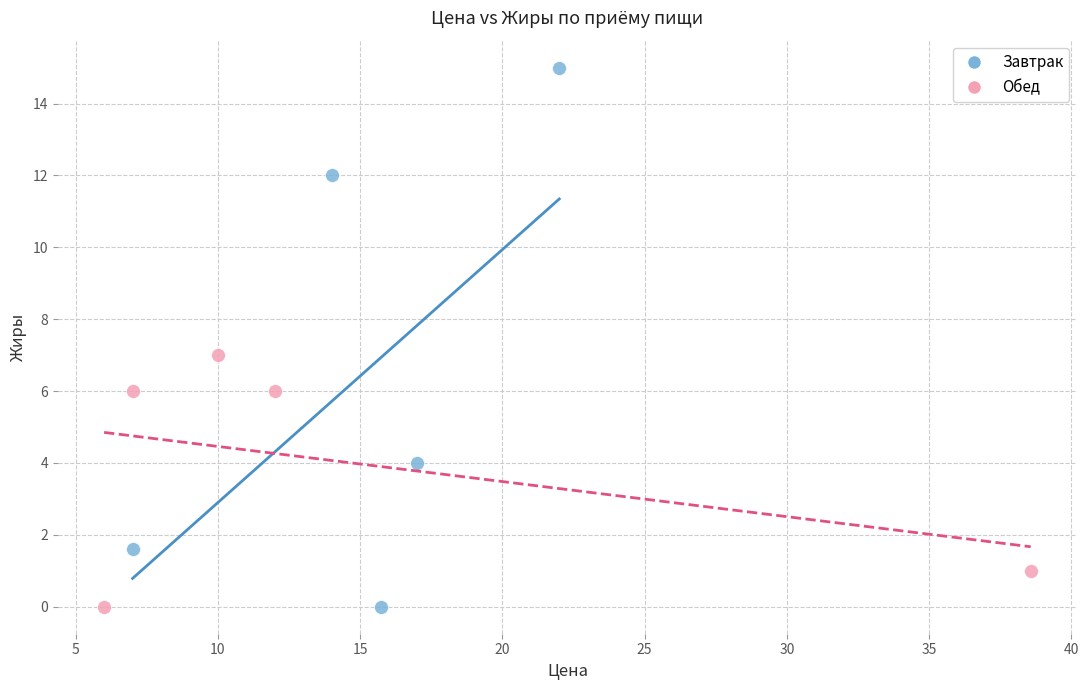

Which series has the largest Y range (max minus min)?

Завтрак